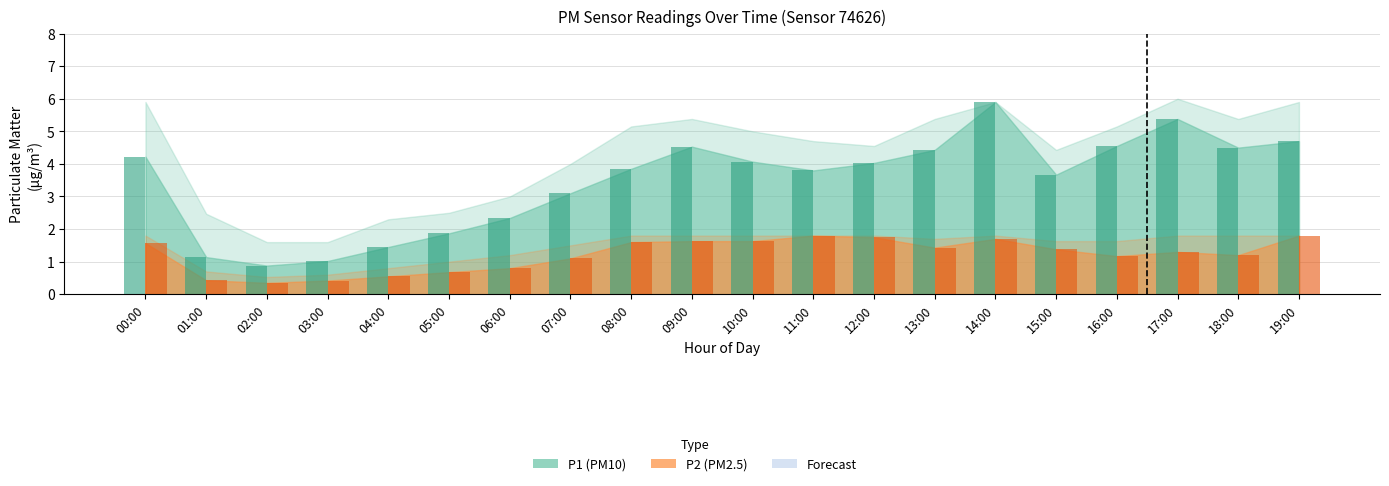

At which category is the sum across all series the highest?

14:00